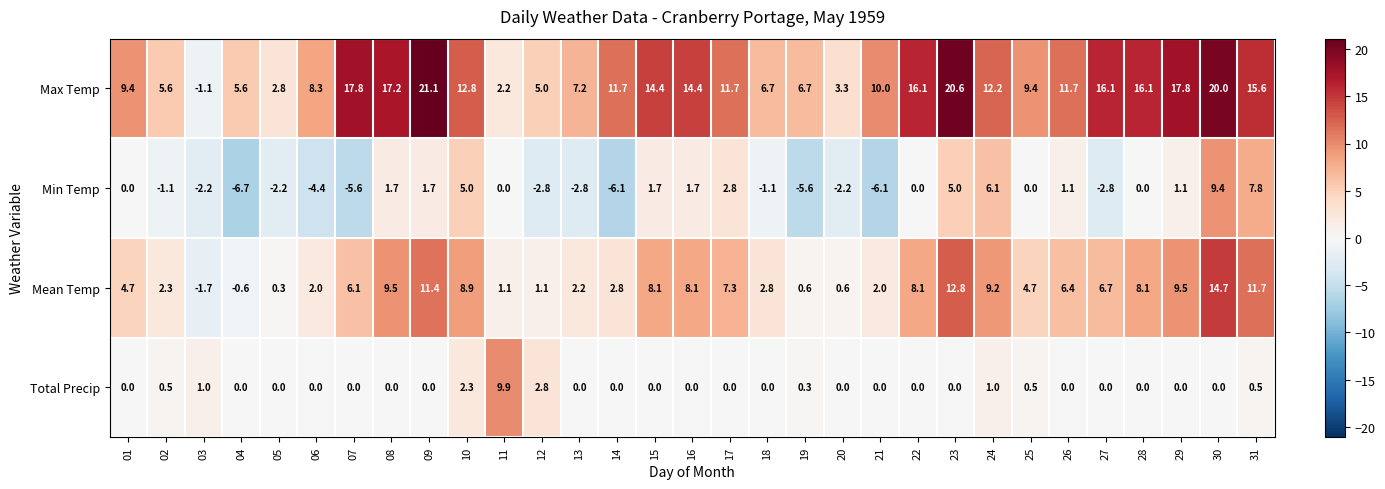

What is the spread (max minus min) of values at 04?

12.3